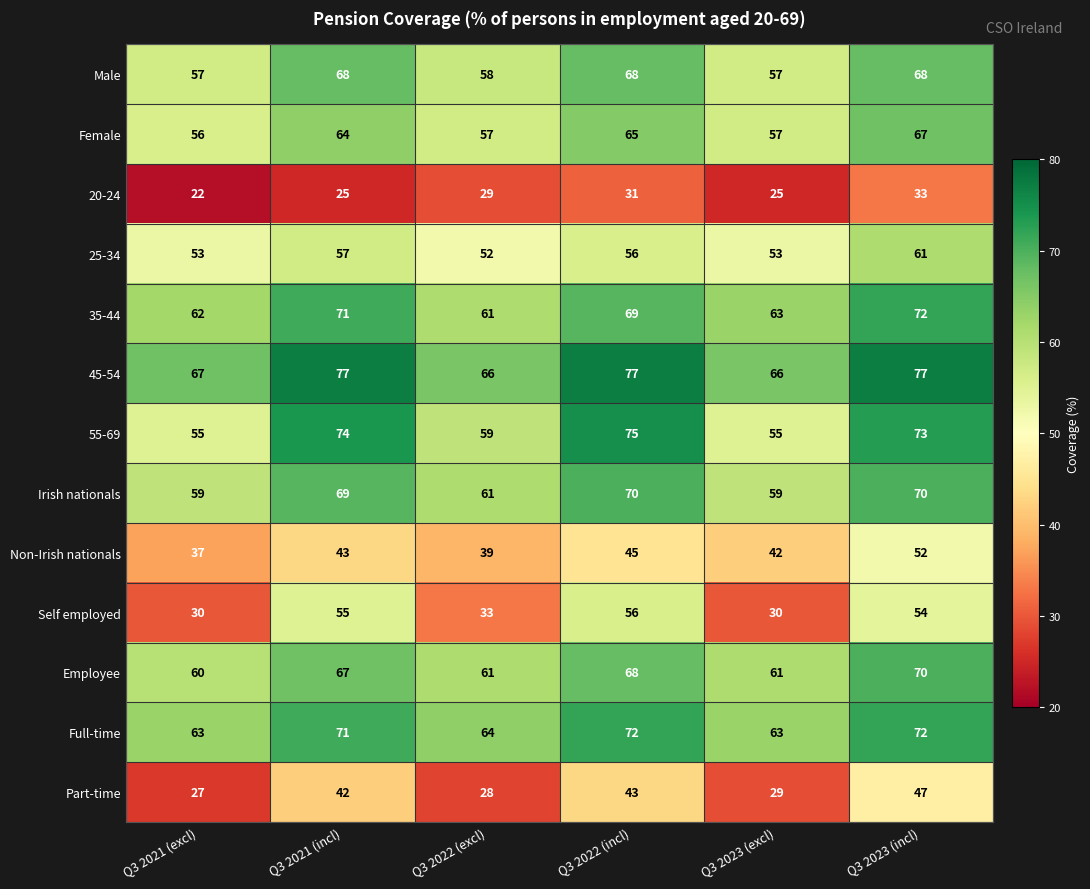

What is the difference between the 20-24 values at Q3 2021 (excl) and Q3 2022 (excl)?

7